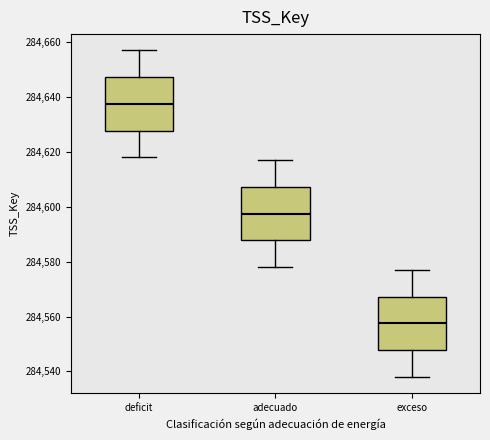

Reading left to right, transcribe this box plot: for each box, give where its median line is, the range the box spans, and where its two whiskers end, as read against the y-axis. The values are not printed on the chart, so give them approximately, as read against the axis.

deficit: median 284638, box 284628 to 284648, whiskers 284618 to 284658
adecuado: median 284598, box 284588 to 284608, whiskers 284578 to 284618
exceso: median 284558, box 284548 to 284568, whiskers 284538 to 284578